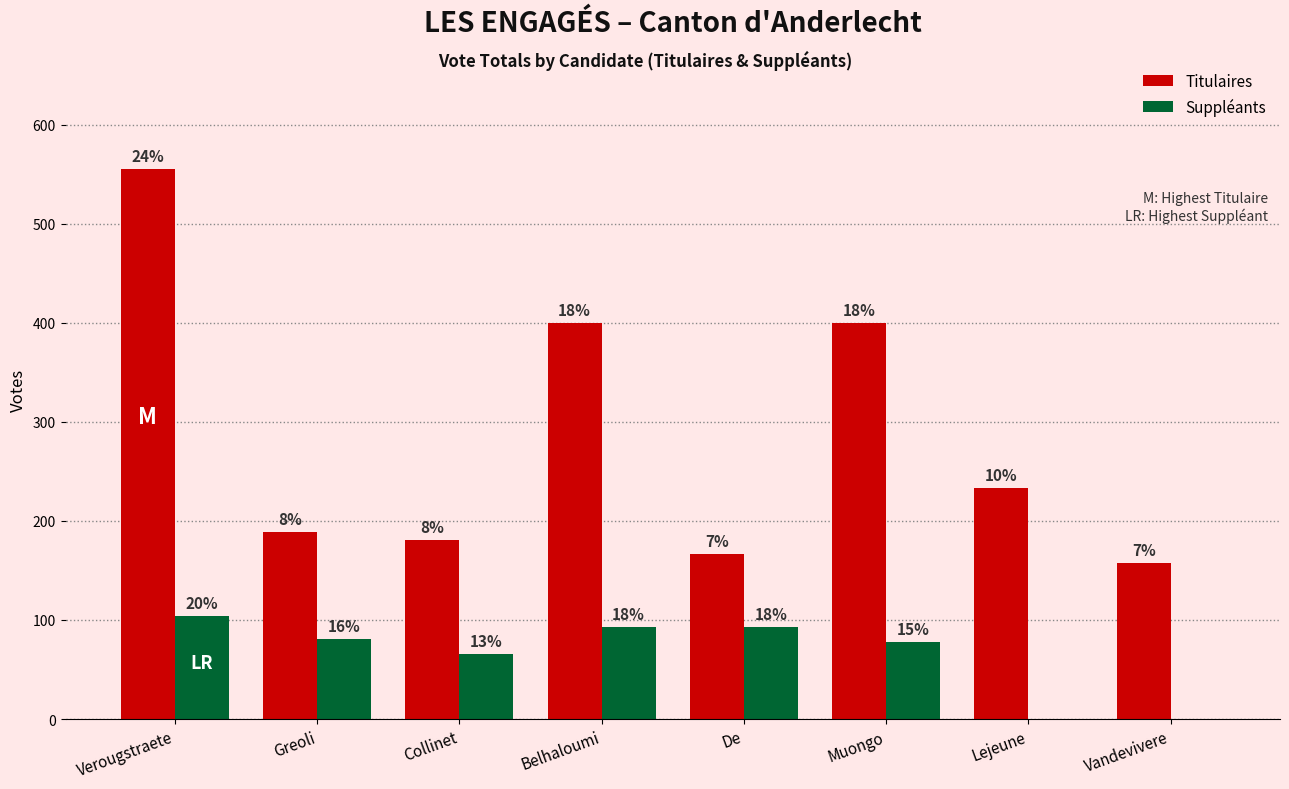

What are all the series names shown in the legend?

Titulaires, Suppléants